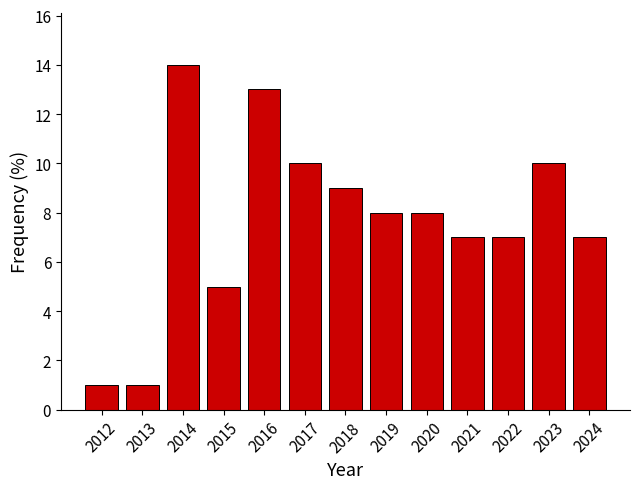

How tall is the bar that spans 2017.5 to 2018.5 on the x-axis? The values are not printed on the chart, so give them approximately, as read against the axis.

9